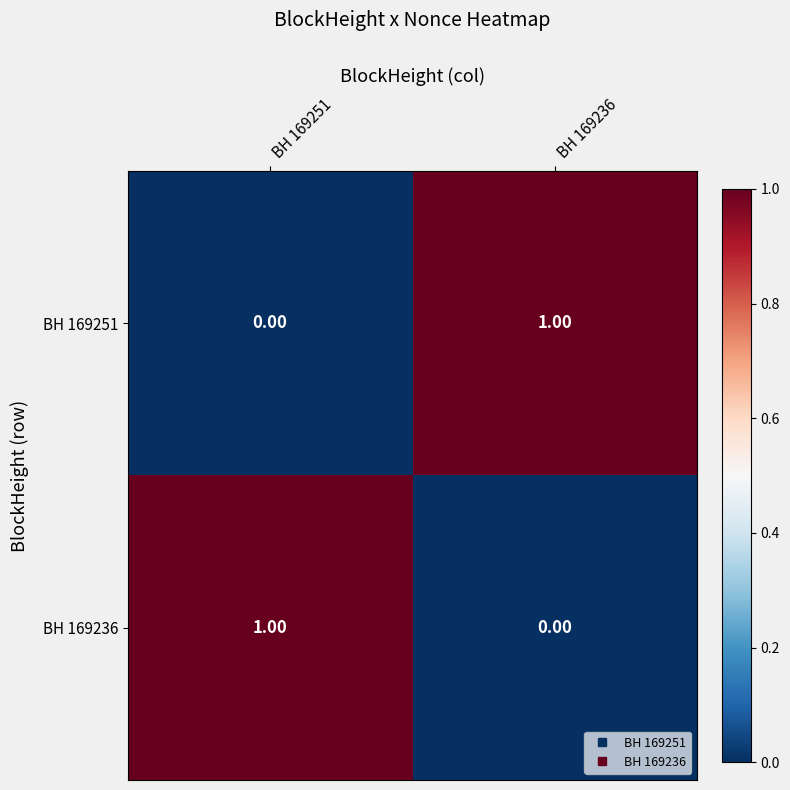

What is the greatest value displayed?

1